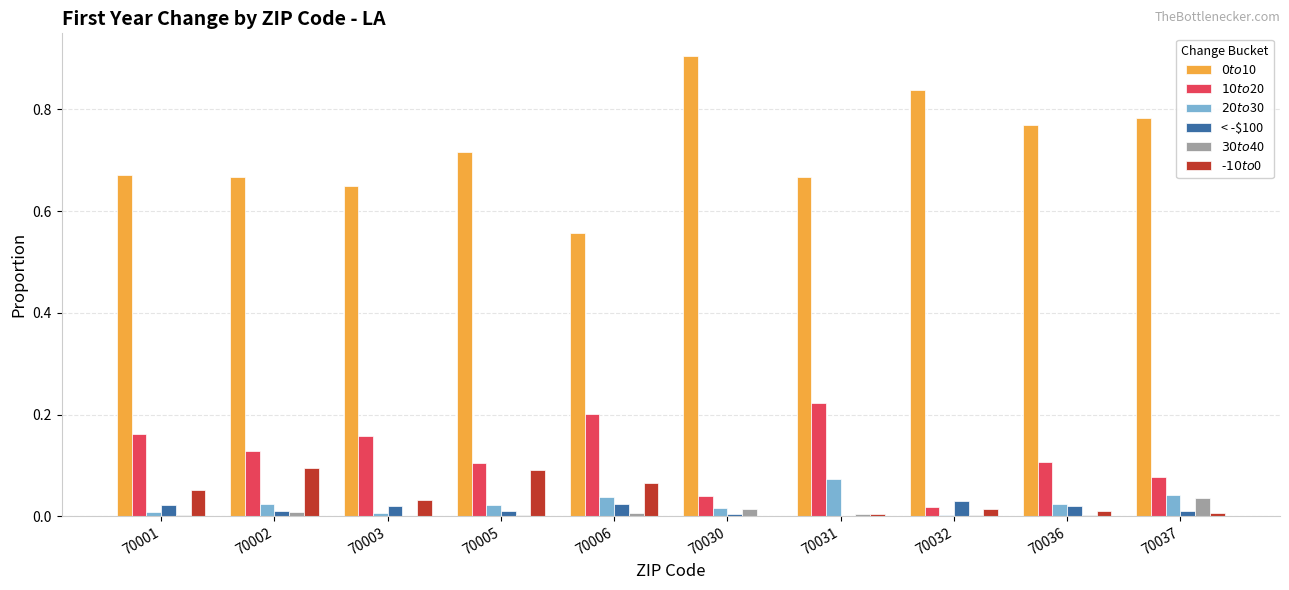

What is the maximum value shown in the chart?

0.9